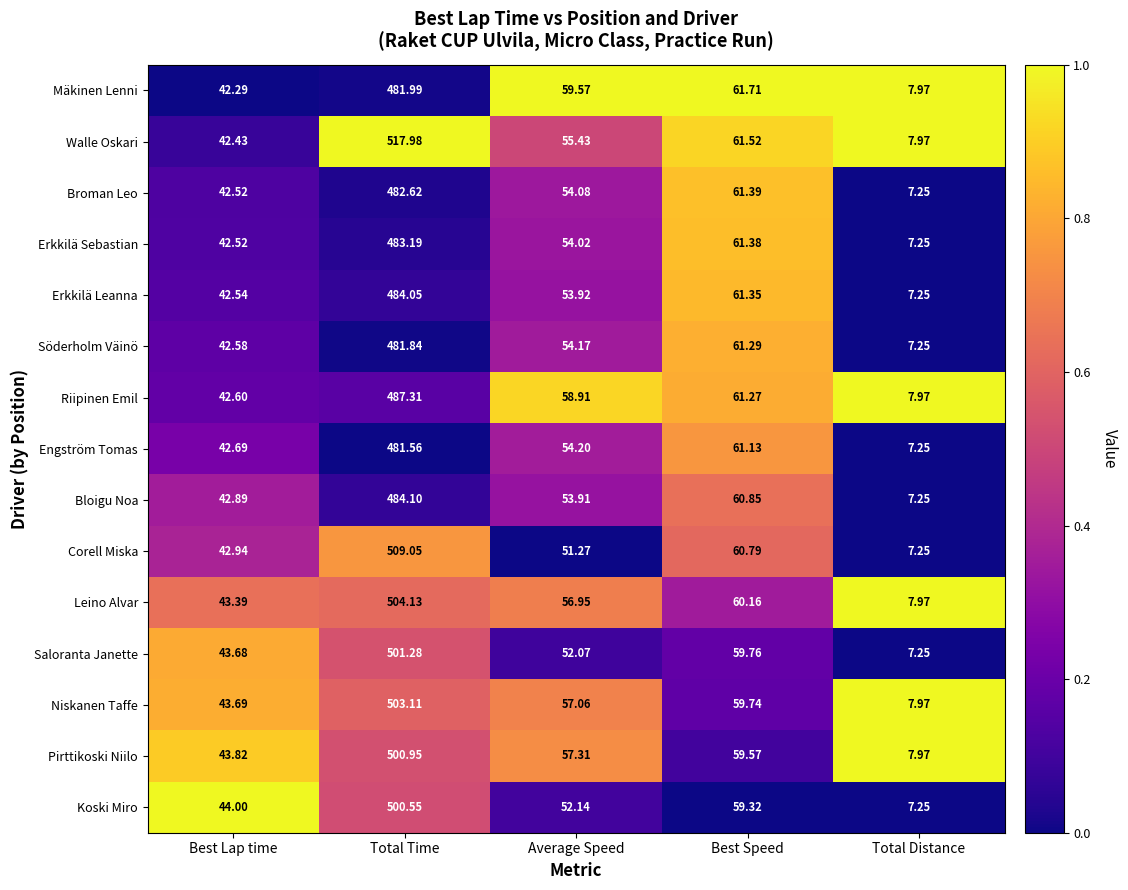

Is the value of Walle Oskari at Total Time greater than the value of Mäkinen Lenni at Average Speed?

Yes